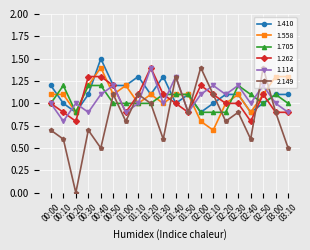

What is the value of the 1.558 point at the 10th from the left?

1.0